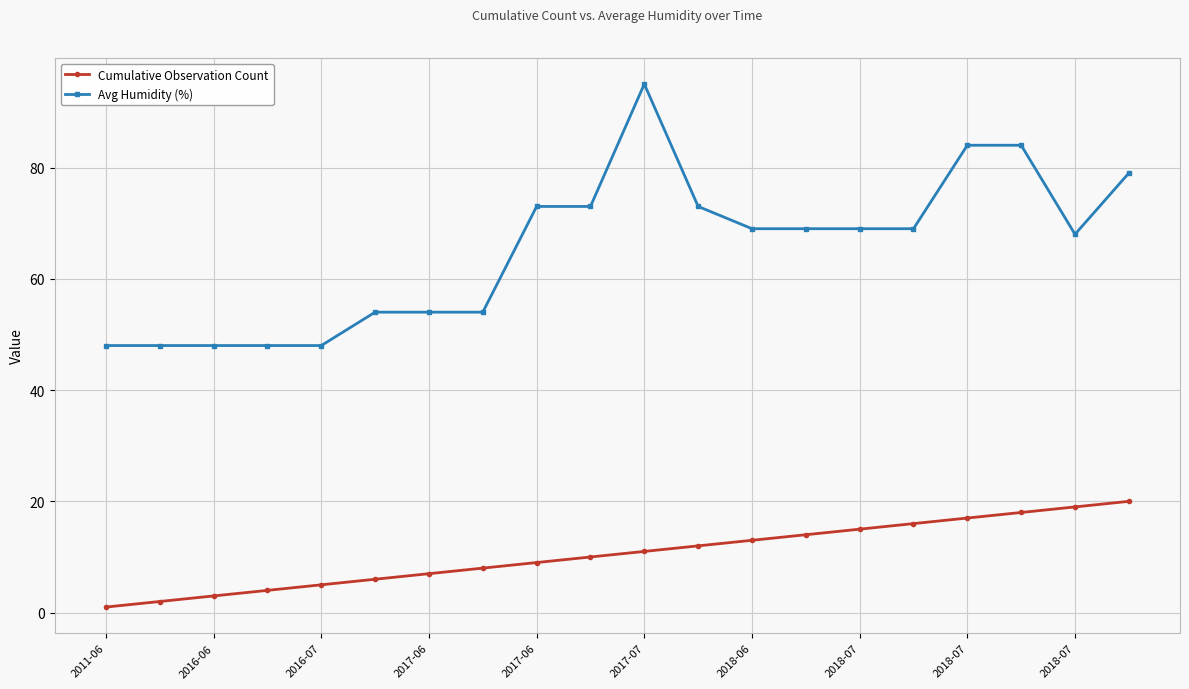

What are all the series names shown in the legend?

Cumulative Observation Count, Avg Humidity (%)